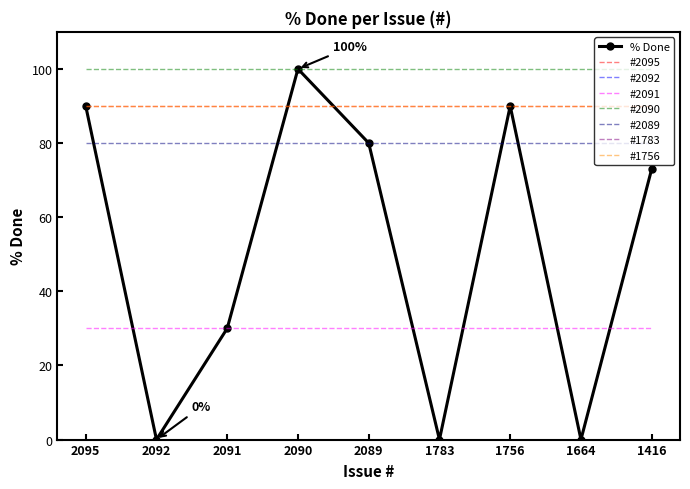

Reading left to right, what are all the values shown in this chart?

90	0	30	100	80	0	90	0	73